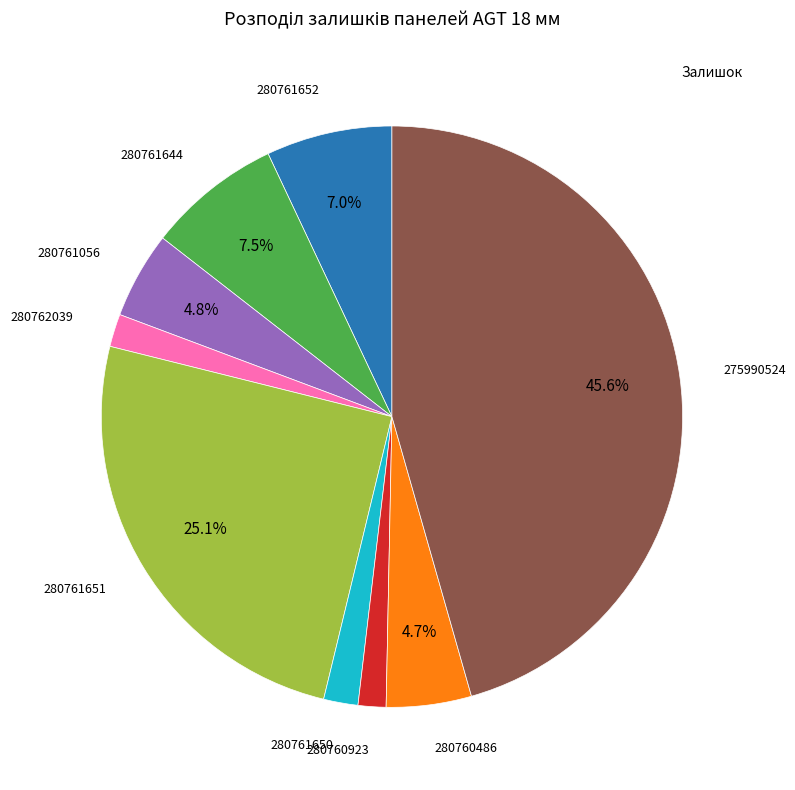

Is there a majority slice in this chart?

No